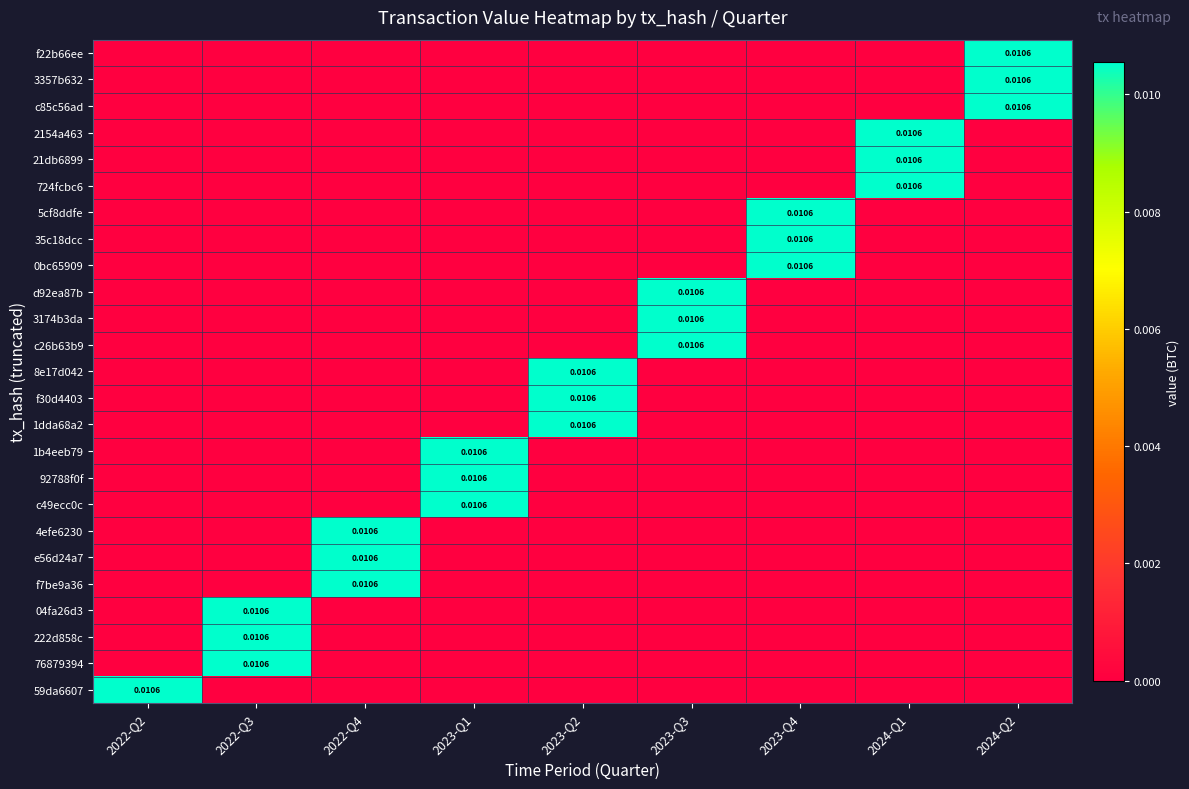

At how many categories does at least one series exceed 0?

9